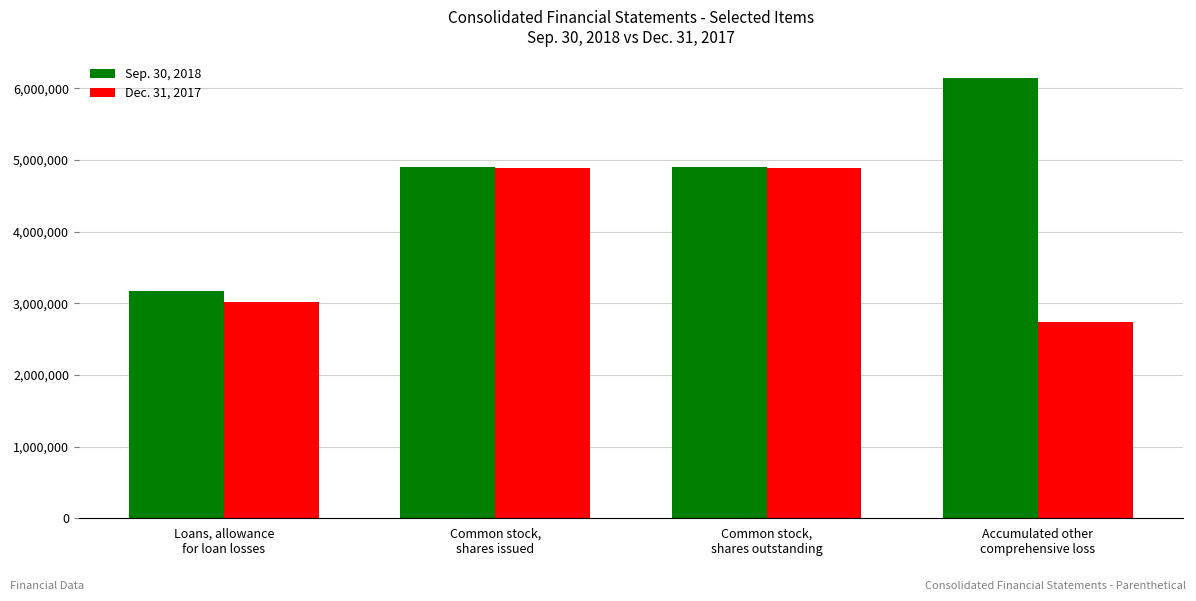

Rank the series by their maximum value, from highest to lowest.

Sep. 30, 2018, Dec. 31, 2017